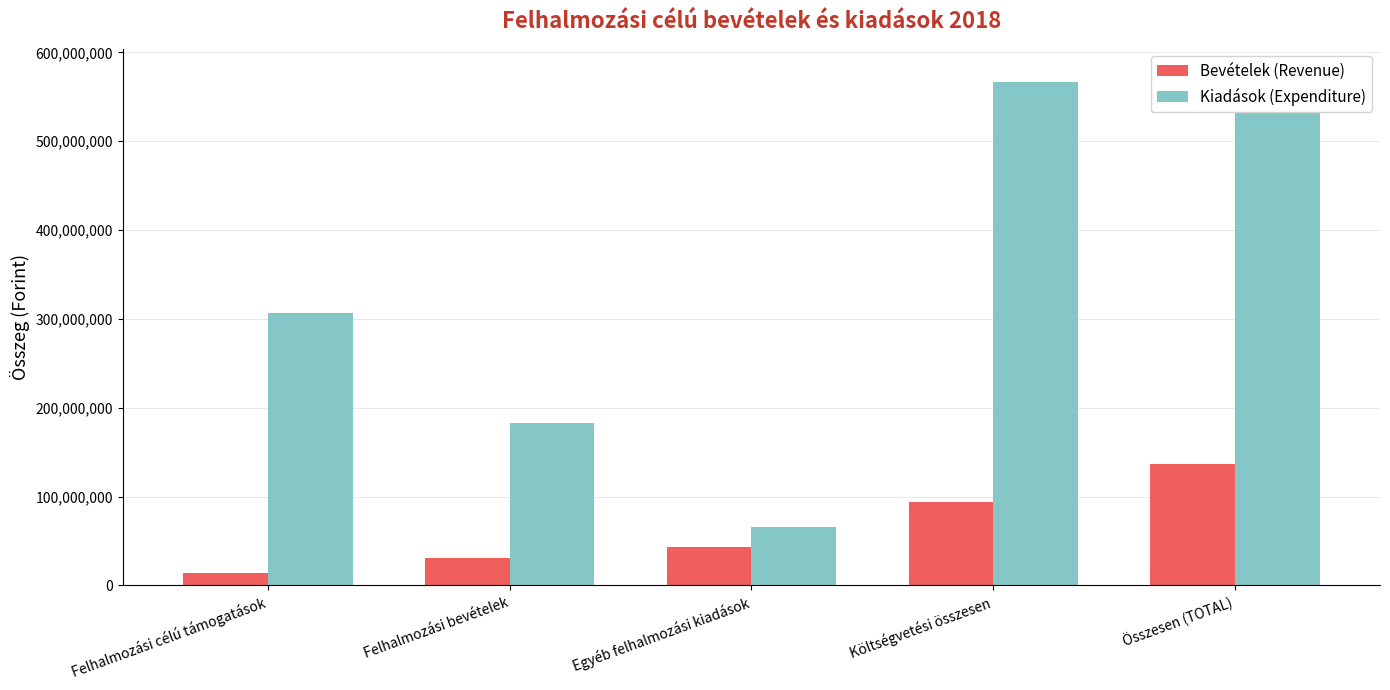

Rank the series at Egyéb felhalmozási kiadások from highest to lowest value.

Kiadások (Expenditure), Bevételek (Revenue)